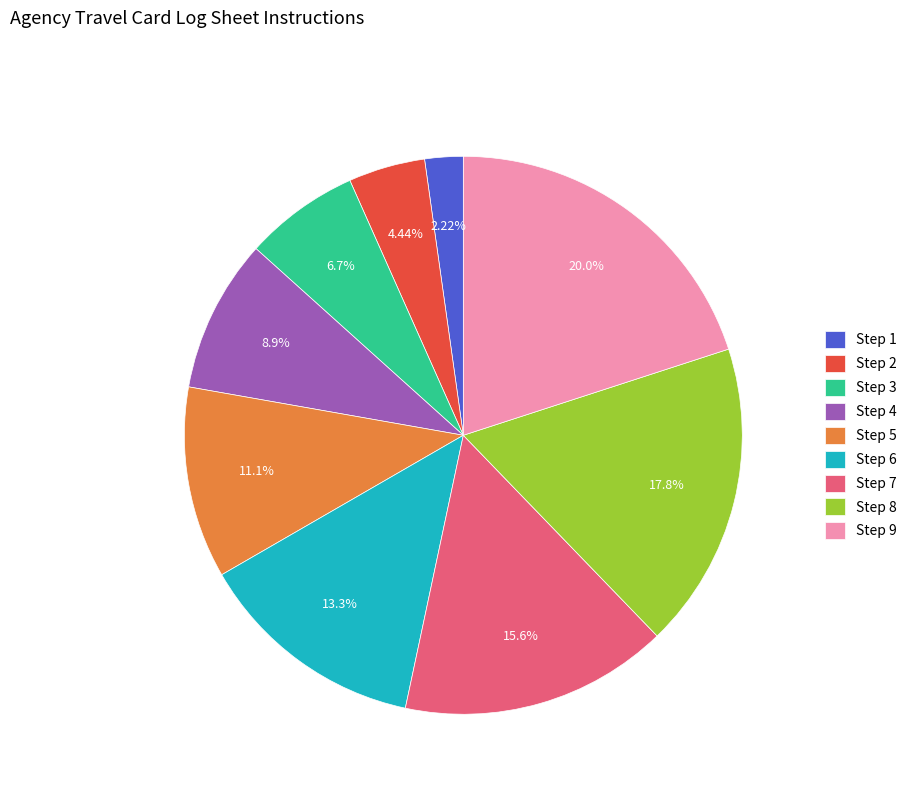

Which slice is the largest?

Step 9